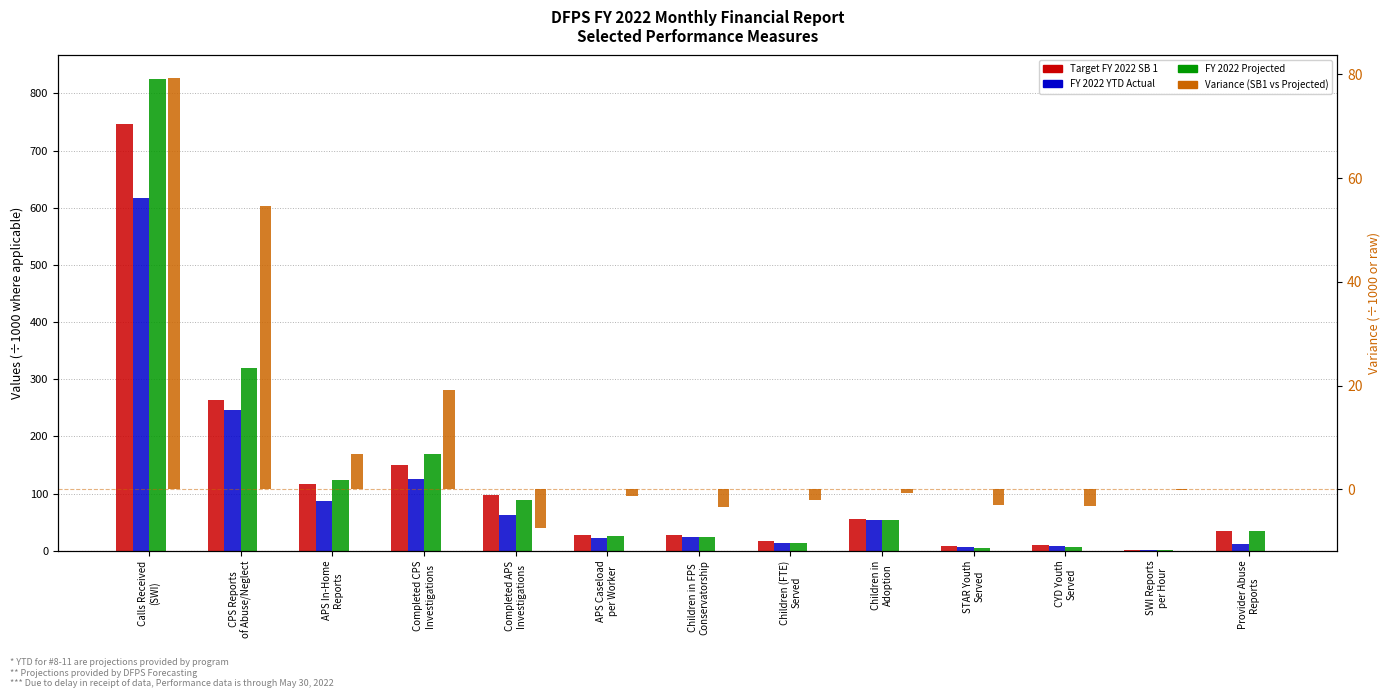

How many data points does each series have?

13